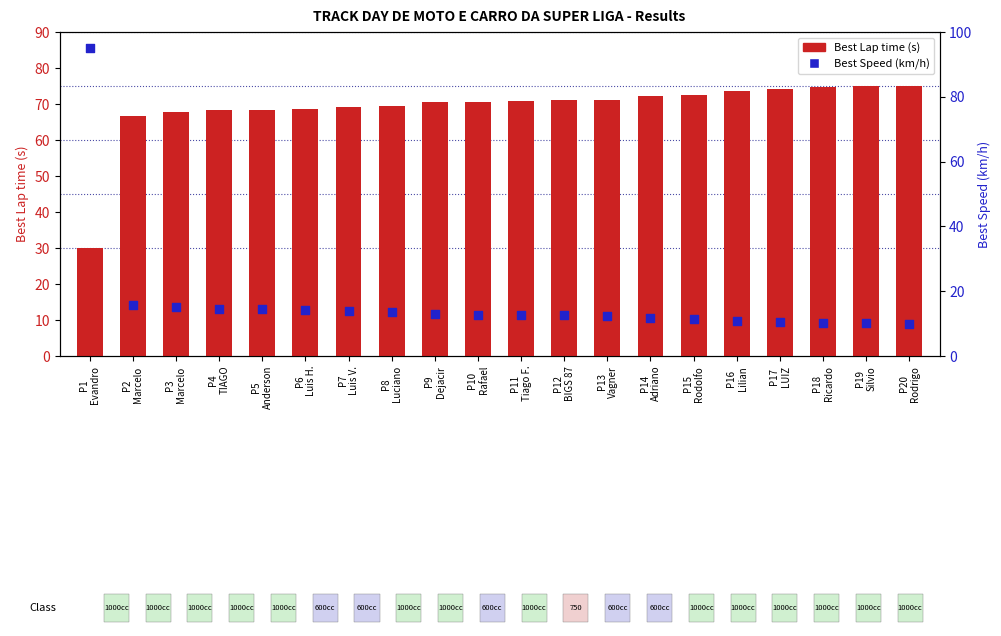

What are all the series names shown in the legend?

Best Lap time (s), Best Speed (km/h)